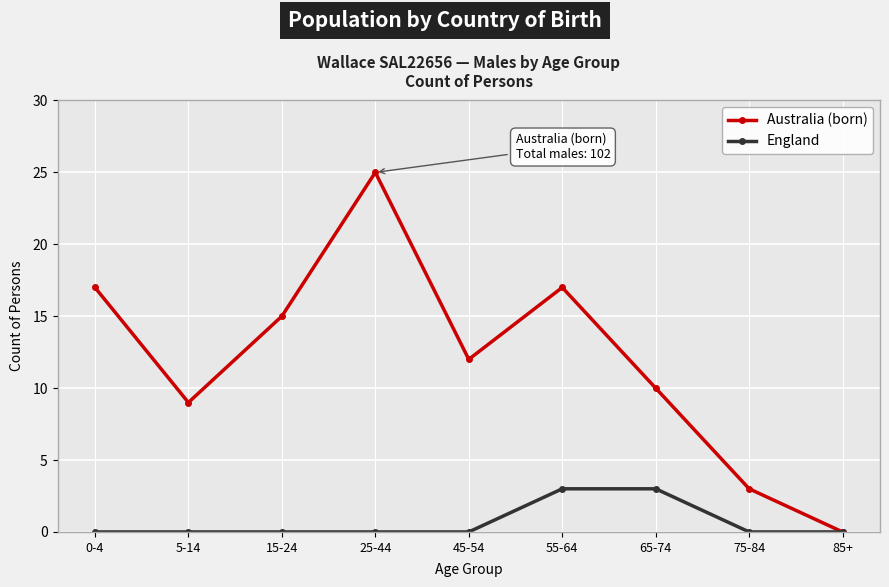

The value of Australia (born) at 45-54 is 12. True or false?

True